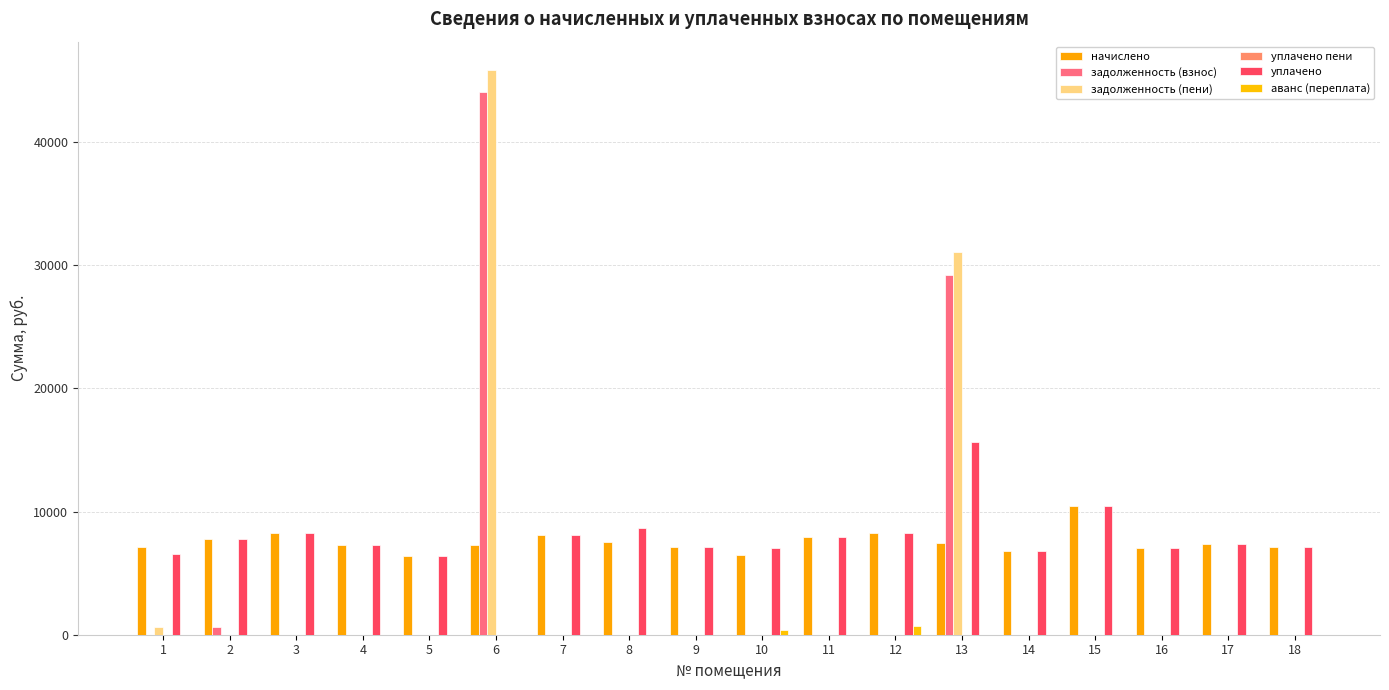

Reading left to right, extract all data points from this chart.

начислено: 7137.4	7783.2	8246.9	7286.4	6425.3	7286.4	8114.4	7501.7	7120.8	6458.4	7915.7	8246.9	7418.9	6773.0	10432.8	7005.0	7369.4	7120.8
задолженность (взнос): 0.0	648.6	0.0	0.0	0.0	44026.4	0.0	0.0	0.0	0.0	0.0	0.0	29218.6	0.0	0.0	0.0	0.0	0.0
задолженность (пени): 594.8	0.0	0.0	0.0	0.0	45848.0	0.0	0.0	0.0	0.0	0.0	0.0	31073.3	0.0	0.0	0.0	0.0	0.0
уплачено пени: 0.0	1.2	0.0	0.0	0.0	0.0	0.0	12.0	0.0	2.0	0.0	0.0	0.0	0.0	0.0	0.0	0.0	0.0
уплачено: 6542.6	7783.2	8246.9	7286.4	6425.3	0.0	8114.4	8661.4	7120.8	7062.6	7915.5	8296.7	15608.3	6773.0	10432.8	7005.0	7369.4	7120.8
аванс (переплата): 0.0	0.0	0.0	0.0	0.0	0.0	0.0	0.0	0.0	398.8	0.0	687.2	0.0	0.0	0.0	0.0	0.0	0.0